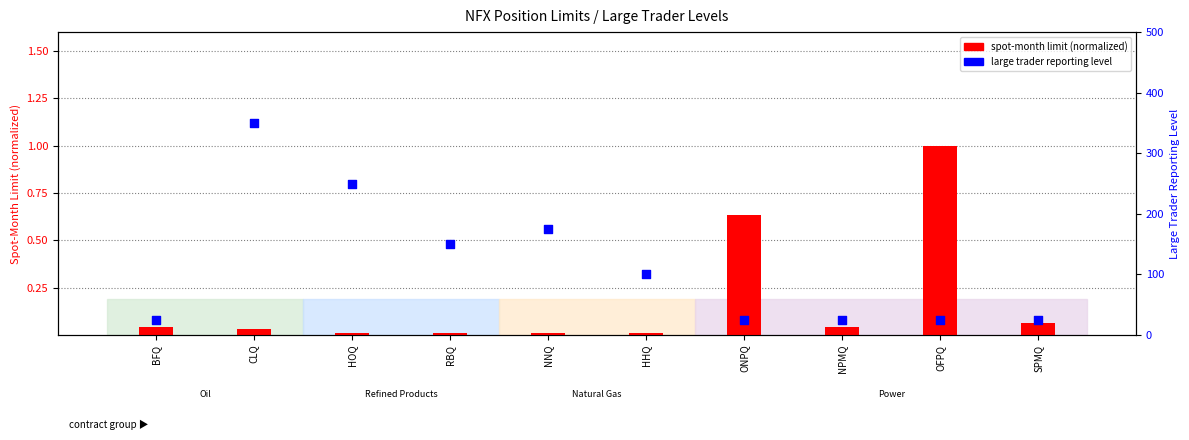

Which series reaches the maximum Y coordinate?

large trader reporting level